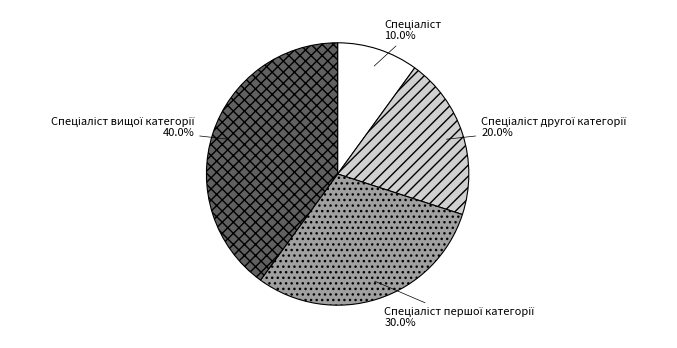

Count the number of slices in the pie.

4